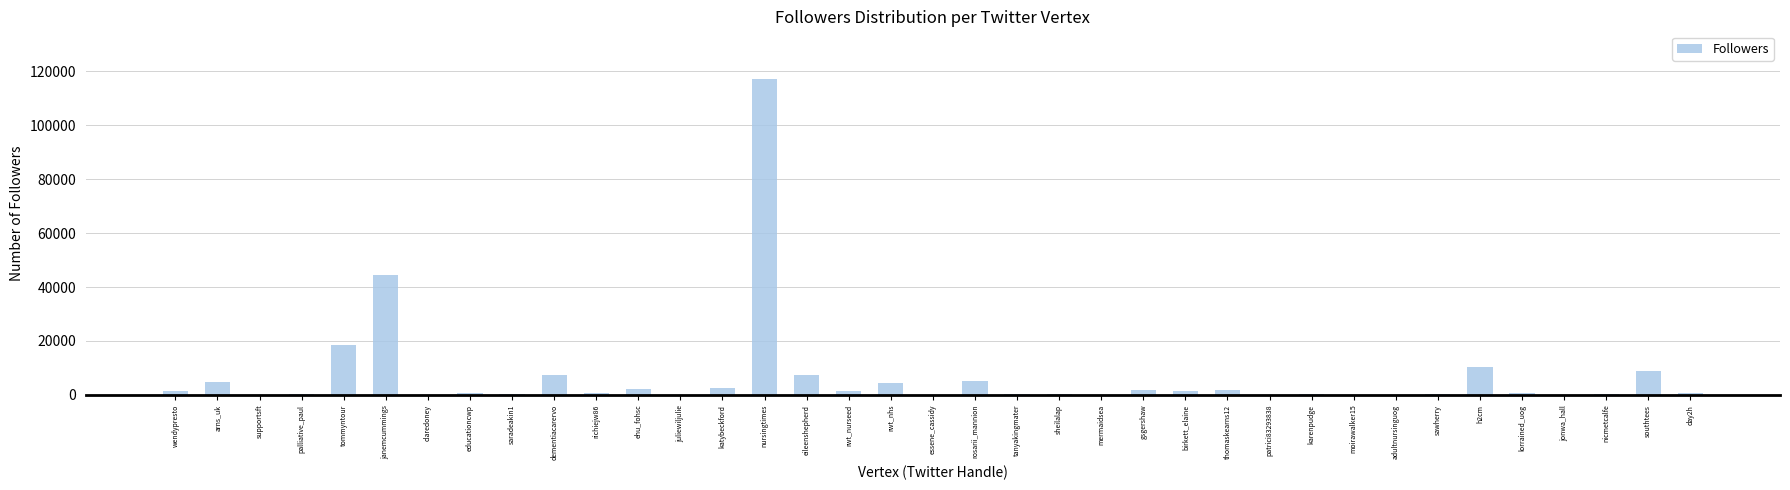

At which category does the chart reach its peak across all series?

nursingtimes